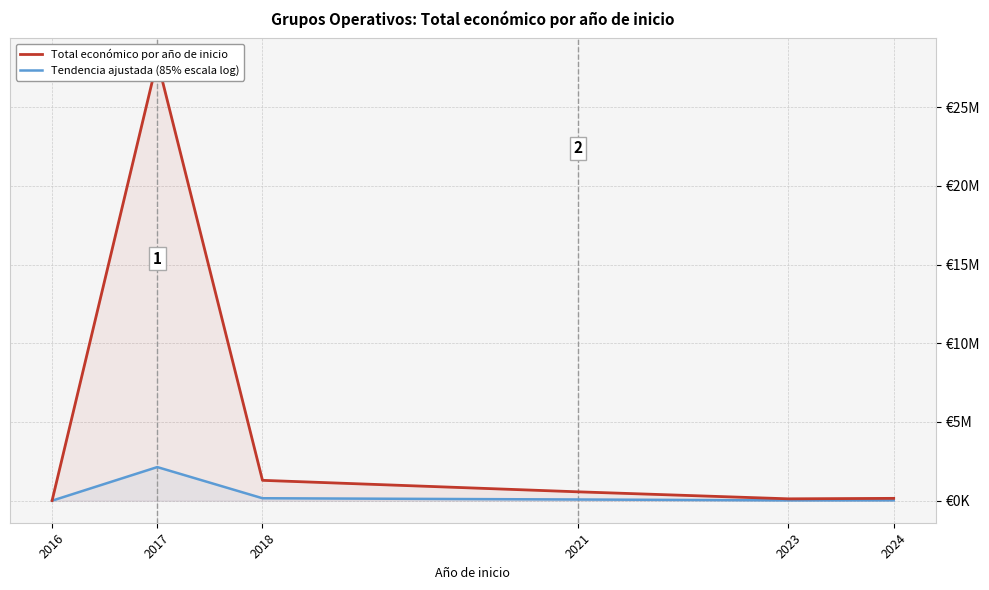

At which label does Total económico por año de inicio first exceed 564758?

2017